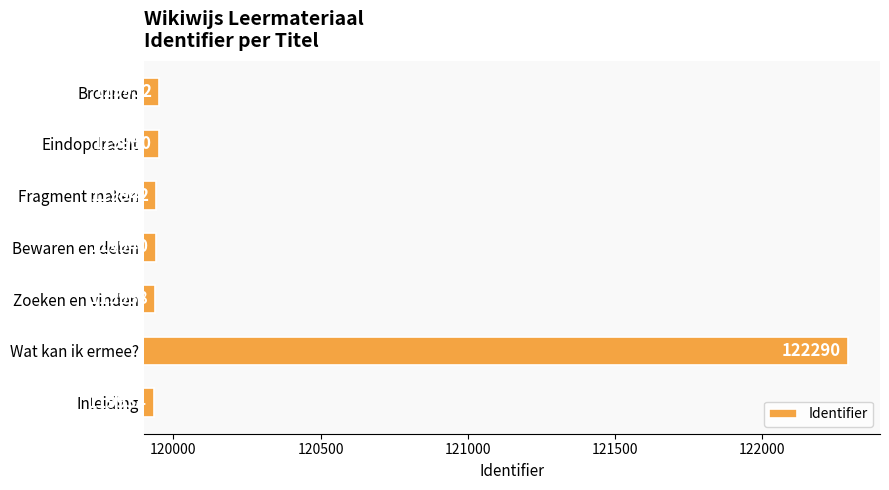

What is the difference between the maximum and minimum values?

2356